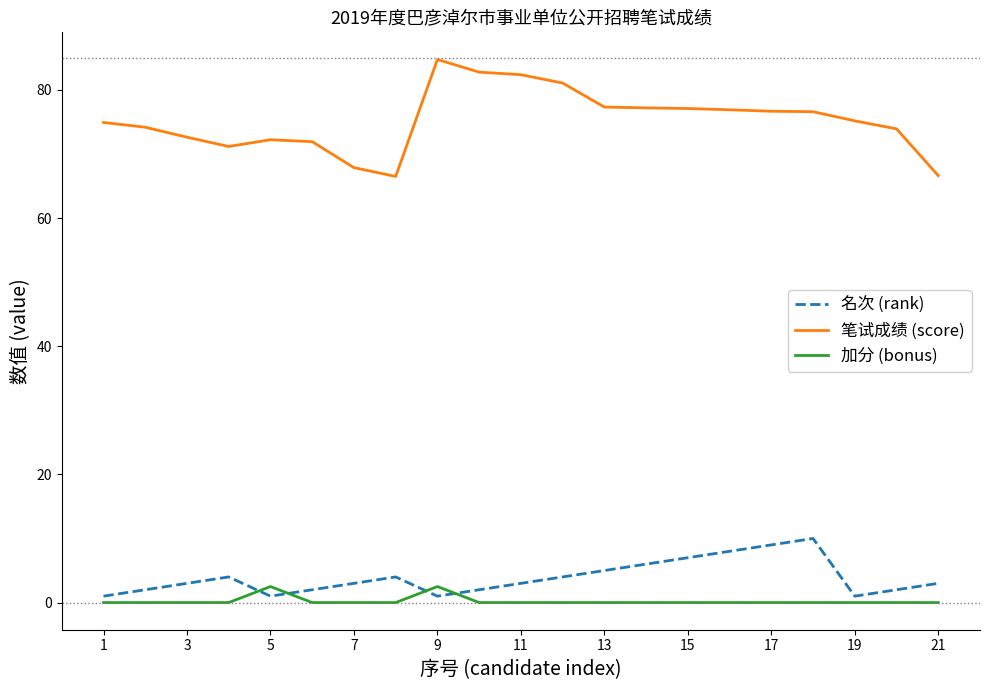

True or false: 加分 (bonus) and 笔试成绩 (score) intersect in this chart.

False